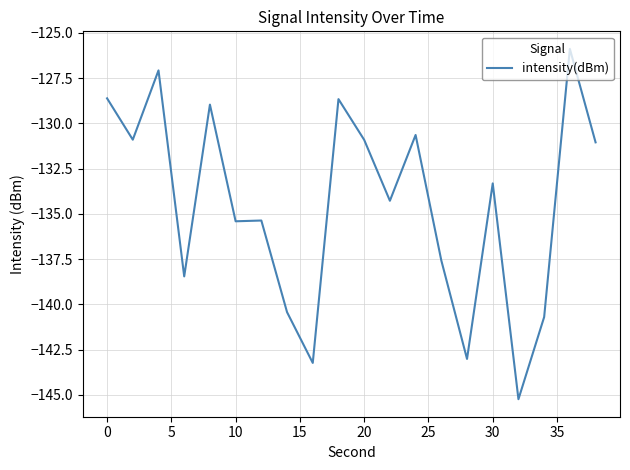

What is the maximum value shown in the chart?

-125.9